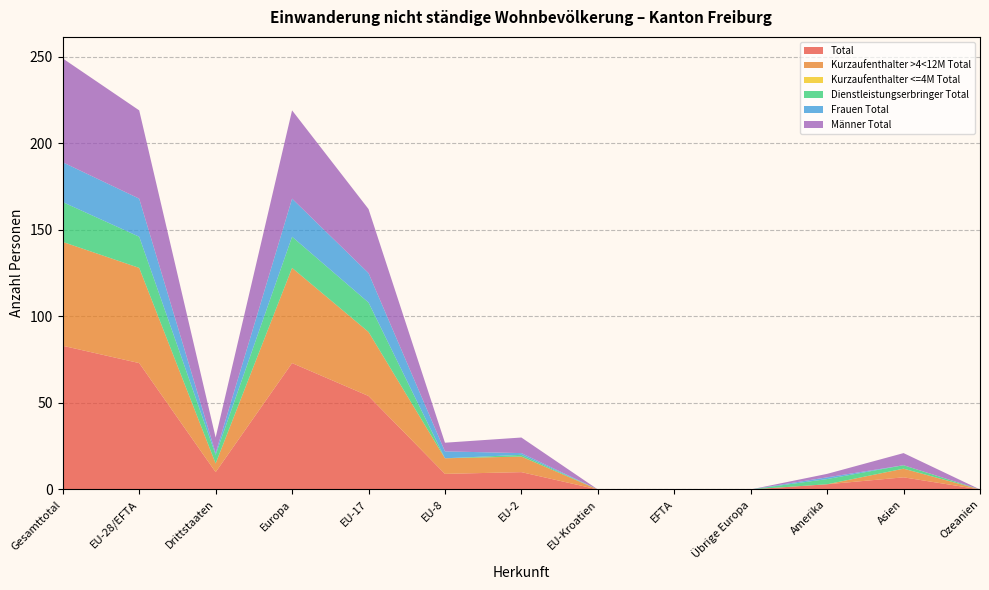

Reading left to right, transcribe all the data shown in this chart.

Total: 83	73	10	73	54	9	10	0	0	0	3	7	0
Kurzaufenthalter >4<12M Total: 60	55	5	55	37	9	9	0	0	0	0	5	0
Kurzaufenthalter <=4M Total: 0	0	0	0	0	0	0	0	0	0	0	0	0
Dienstleistungserbringer Total: 23	18	5	18	17	0	1	0	0	0	3	2	0
Frauen Total: 23	22	1	22	17	4	1	0	0	0	1	0	0
Männer Total: 60	51	9	51	37	5	9	0	0	0	2	7	0